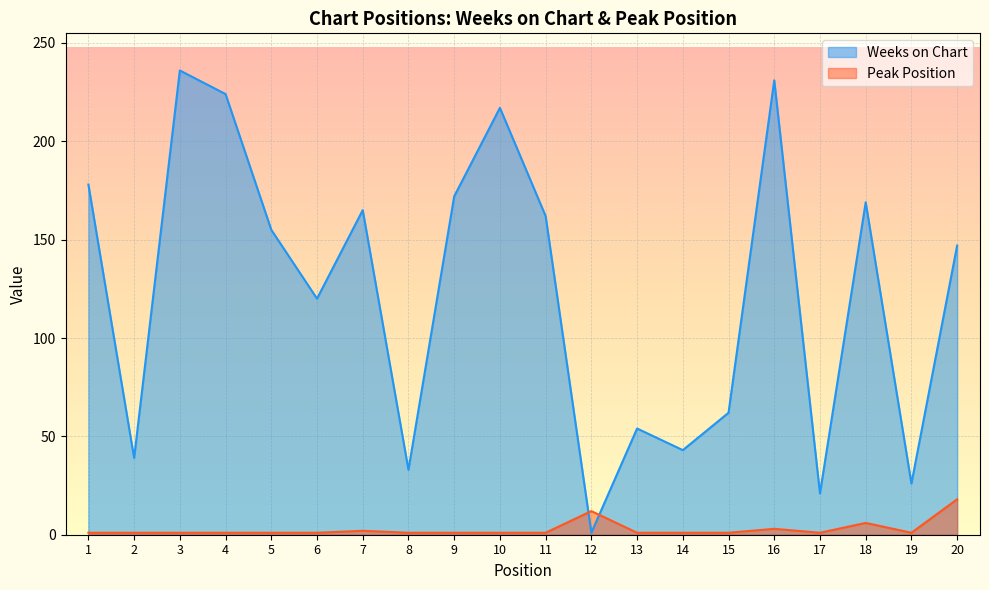

Between 14 and 7, which is larger?

7